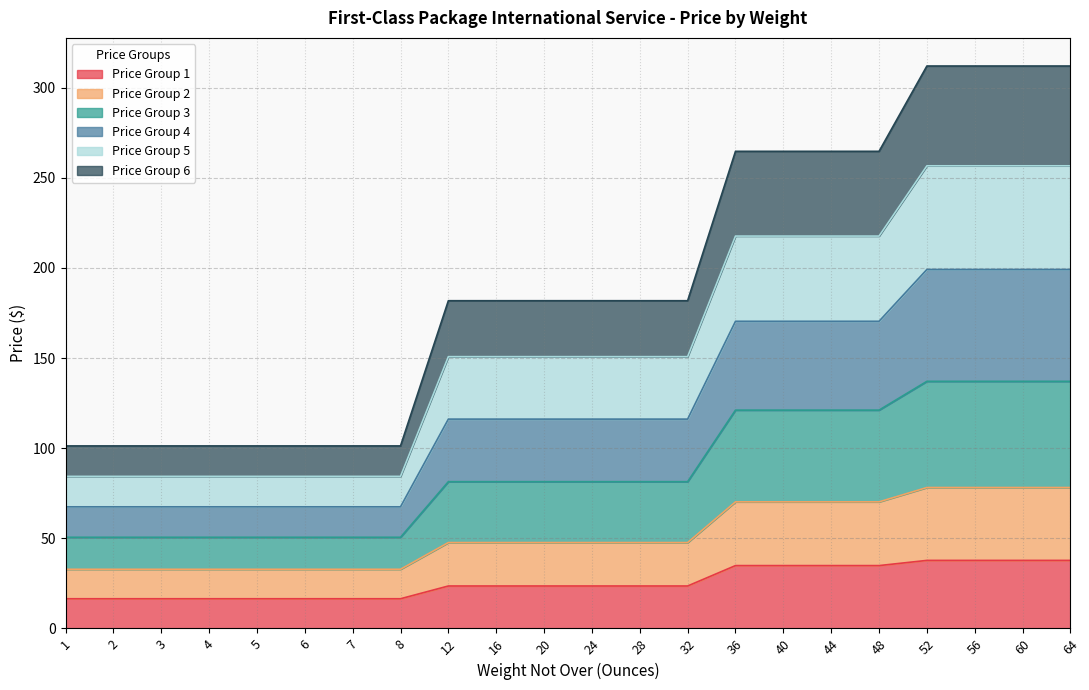

What is the total value across all series at 20?

181.8